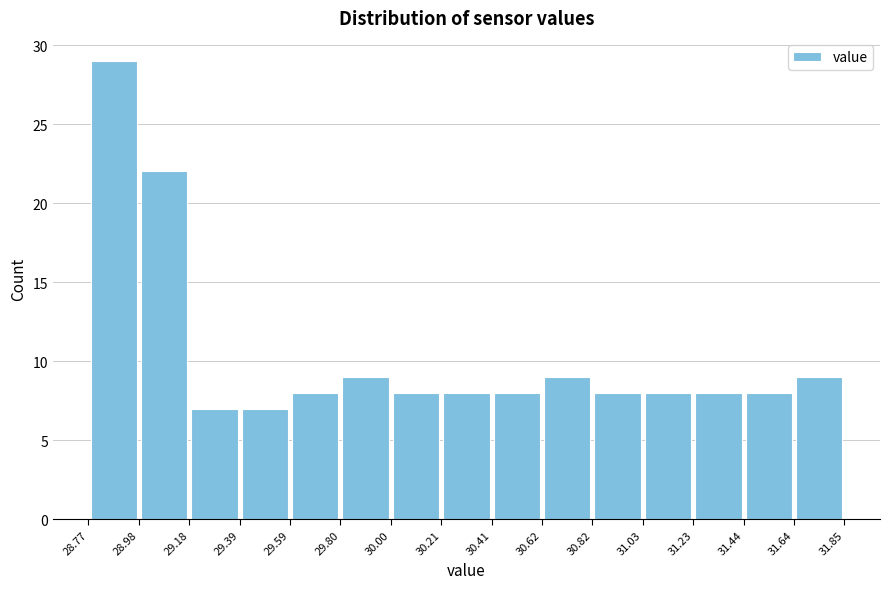

Reading left to right, list every bar in this chart as the range it spans on the x-axis followed by its height. The values are not printed on the chart, so give them approximately, as read against the axis.

28.77 to 28.98: 29
28.98 to 29.18: 22
29.18 to 29.39: 7
29.39 to 29.59: 7
29.59 to 29.80: 8
29.80 to 30.00: 9
30.00 to 30.21: 8
30.21 to 30.41: 8
30.41 to 30.62: 8
30.62 to 30.82: 9
30.82 to 31.03: 8
31.03 to 31.23: 8
31.23 to 31.44: 8
31.44 to 31.64: 8
31.64 to 31.85: 9